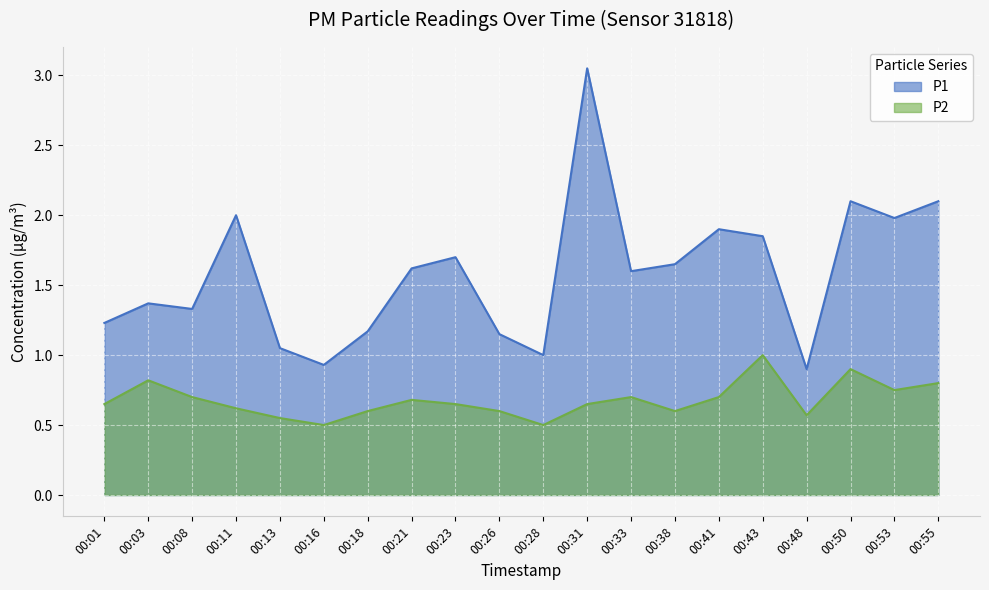

The P1 series shows 2.8 at 00:33. True or false?

False